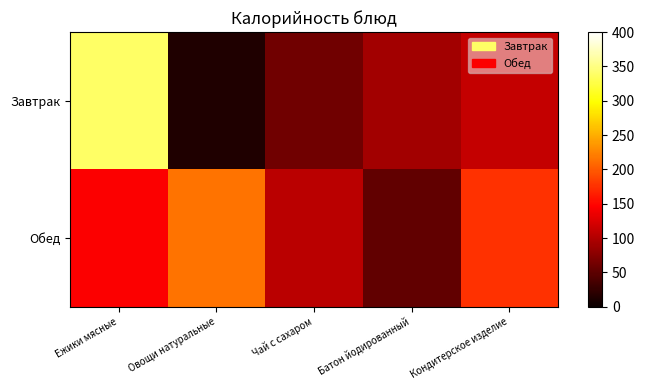

Which has a higher value, Батон йодированный or Ежики мясные?

Ежики мясные